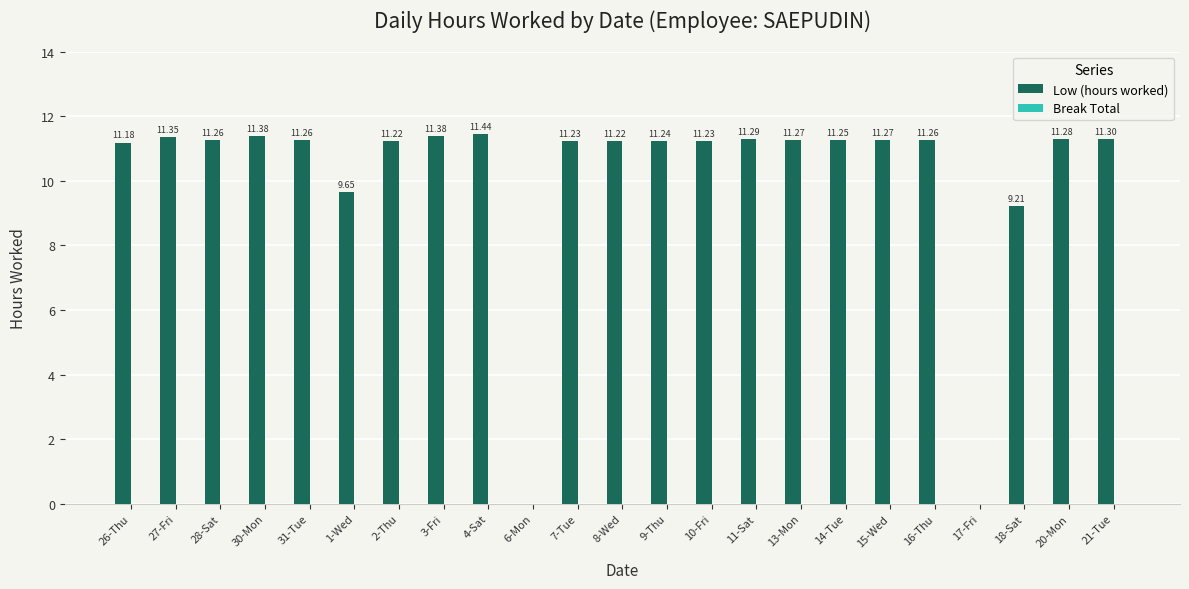

What is the sum of all values?

233.2